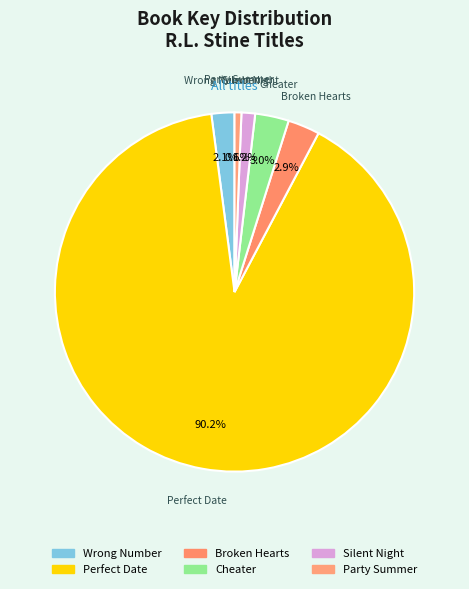

To the nearest percent, what is the difference between the Wrong Number and Cheater slice percentages?

1%